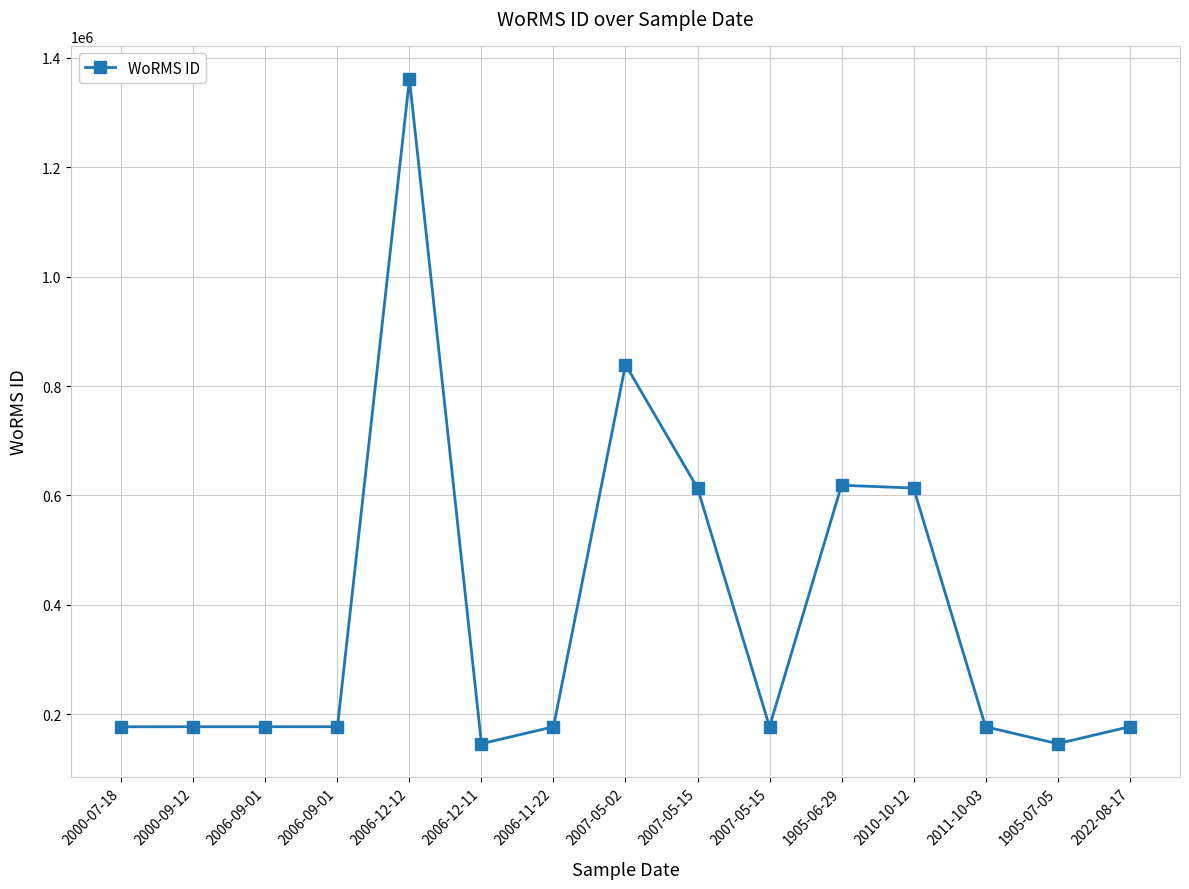

Is this an area chart (filled region under the line)?

No